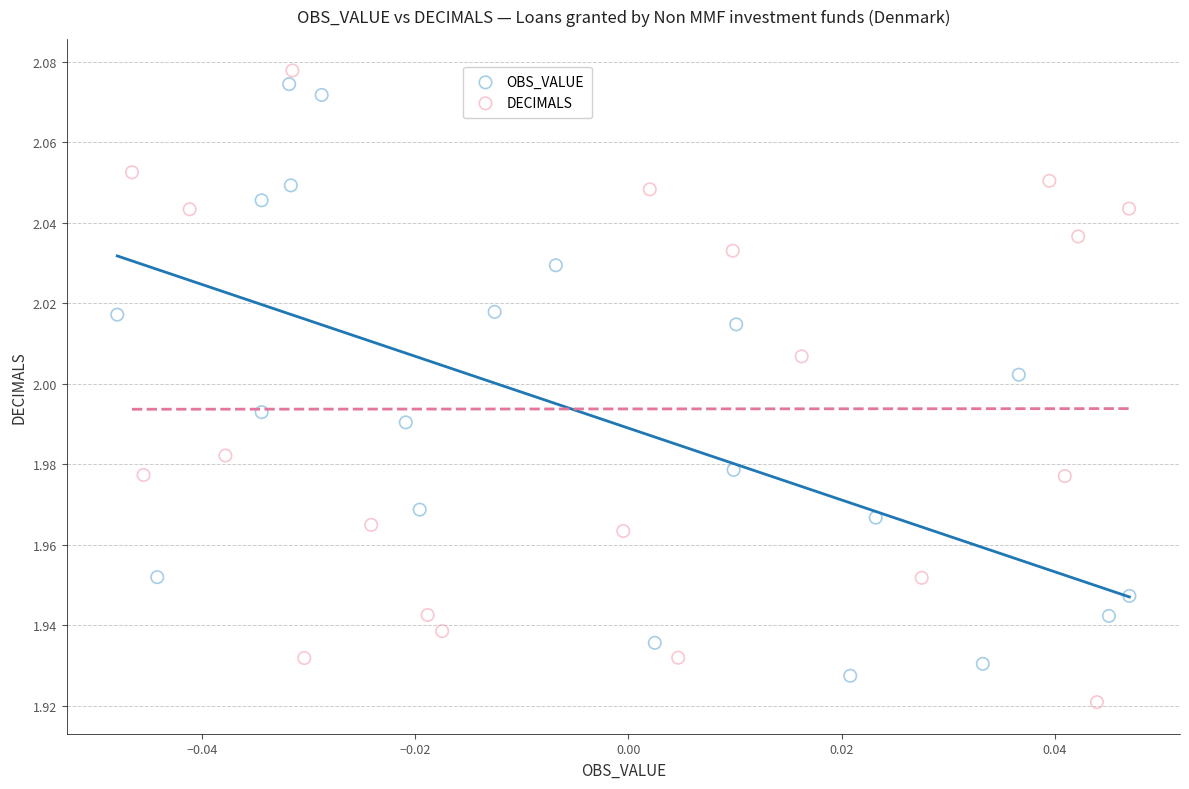

Which series has the widest spread of Y values?

DECIMALS